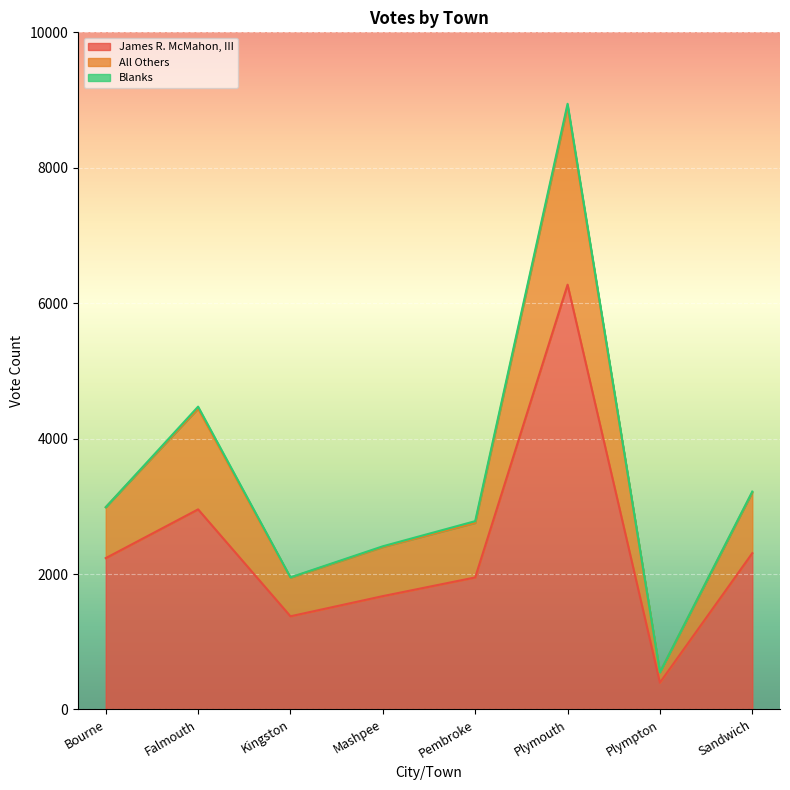

At which label does James R. McMahon, III reach its peak?

Plymouth